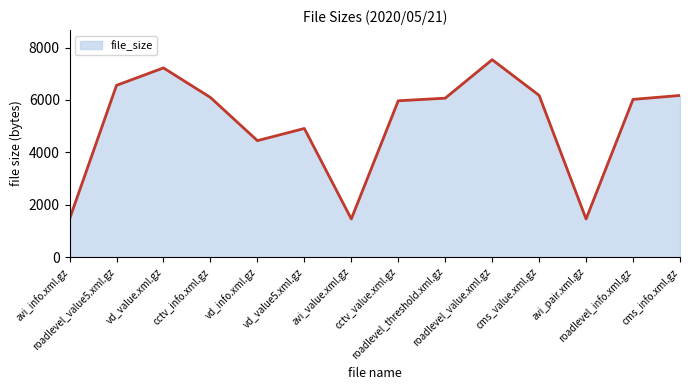

What is the maximum value shown in the chart?

7538